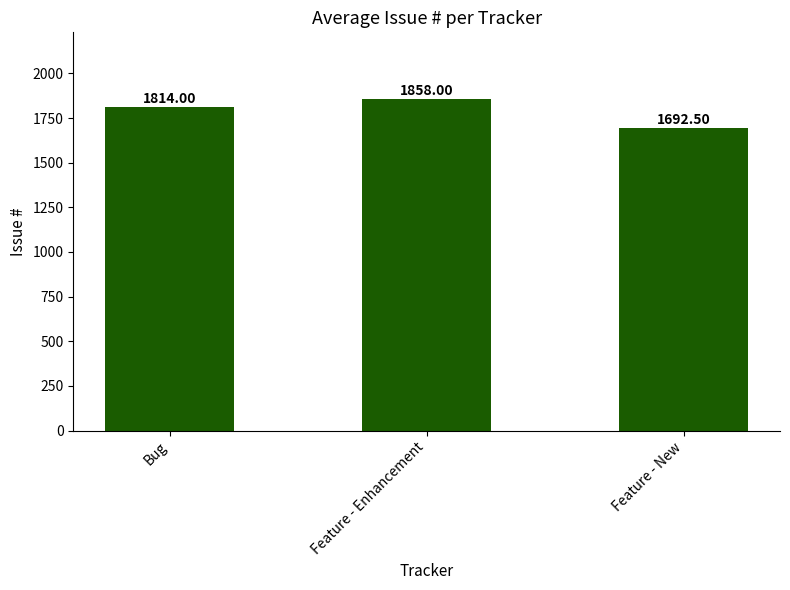

Reading left to right, extract all data points from this chart.

1814.0	1858.0	1692.5